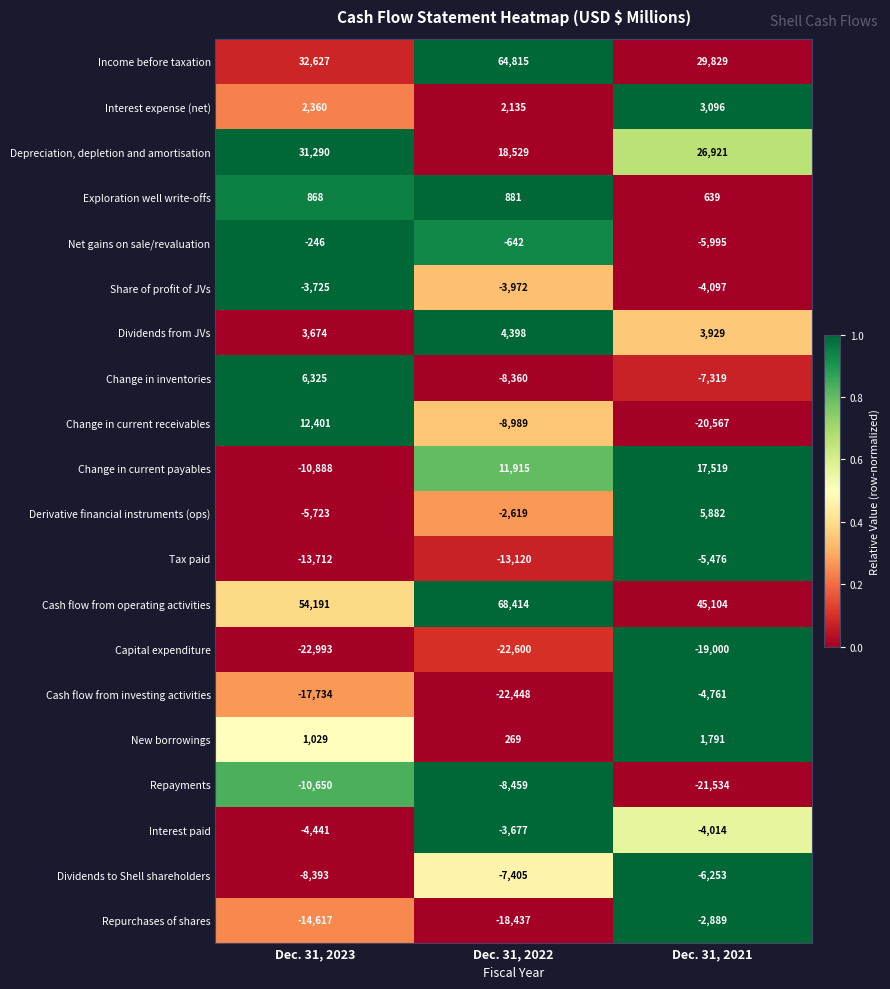

What is the difference between the maximum and minimum values in the Change in current receivables series?

32968